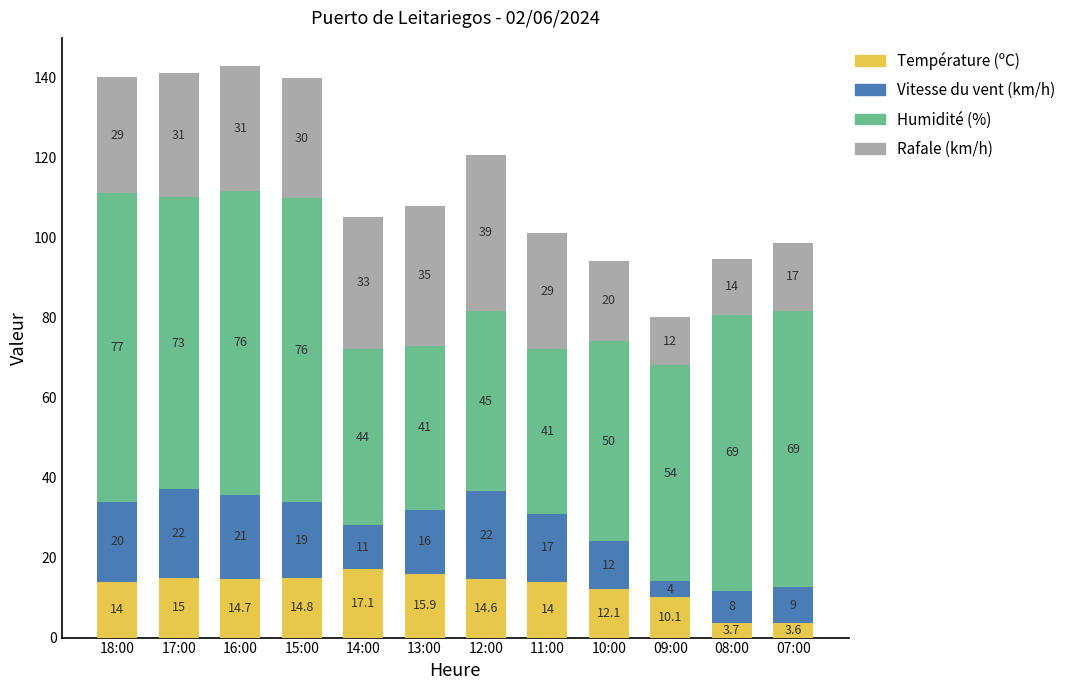

At which label does Température (ºC) reach its peak?

14:00